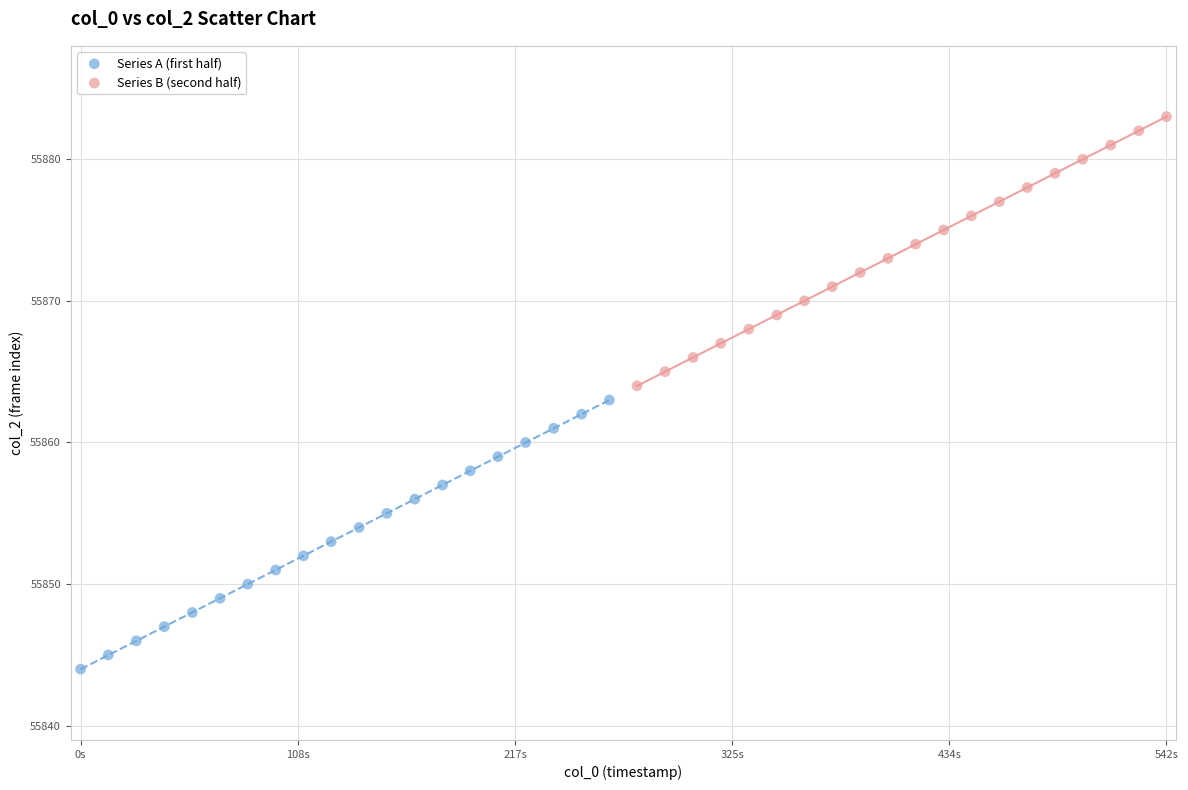

Which series contains the lowest Y value?

Series A (first half)